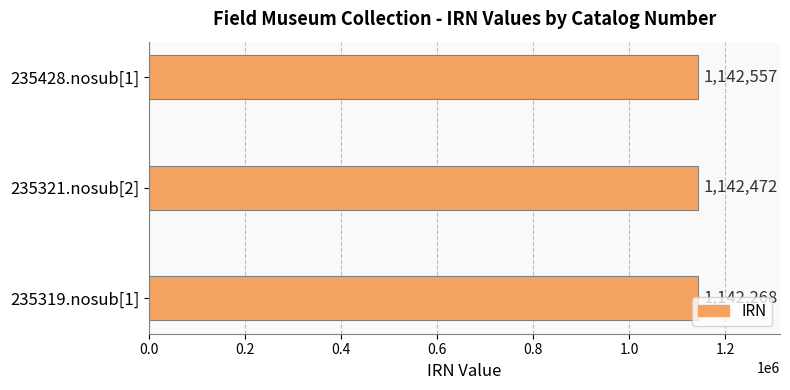

What is the average value?

1142432